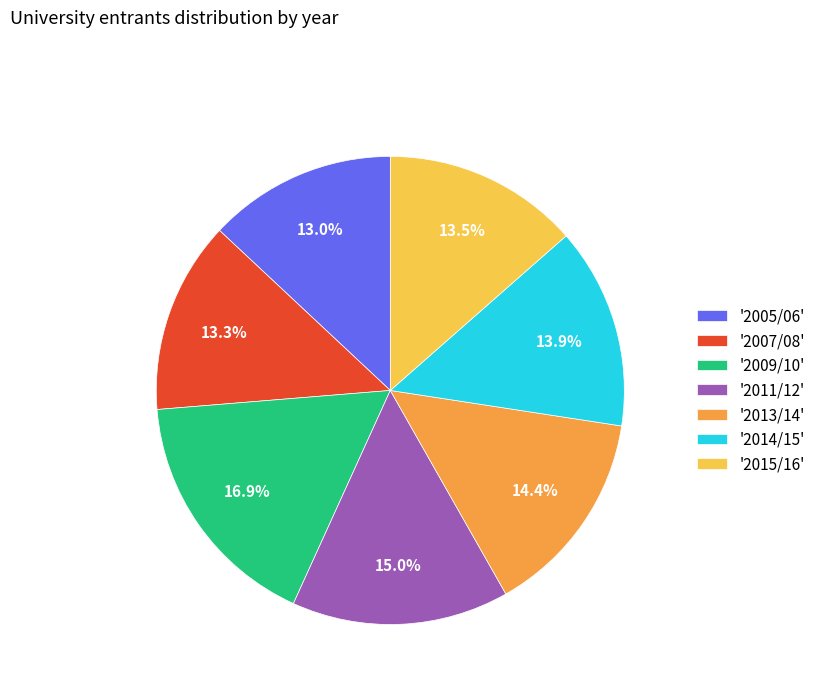

Which category has the biggest portion of the pie?

'2009/10'